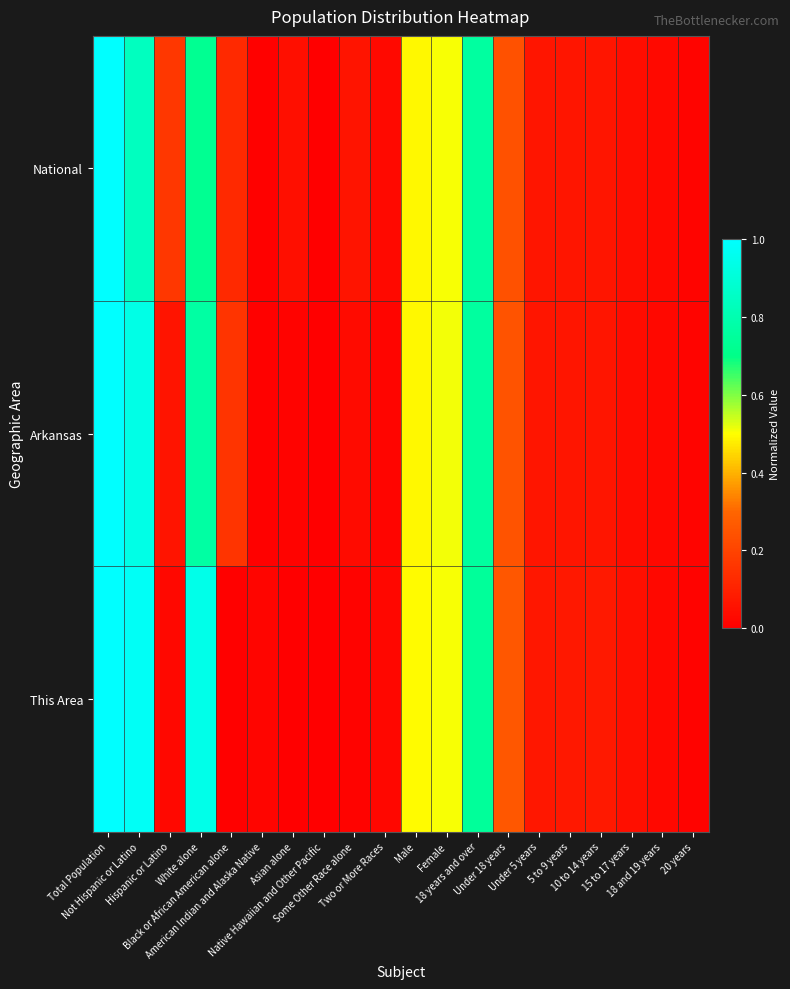

Which category has the highest value across all series?

Total Population